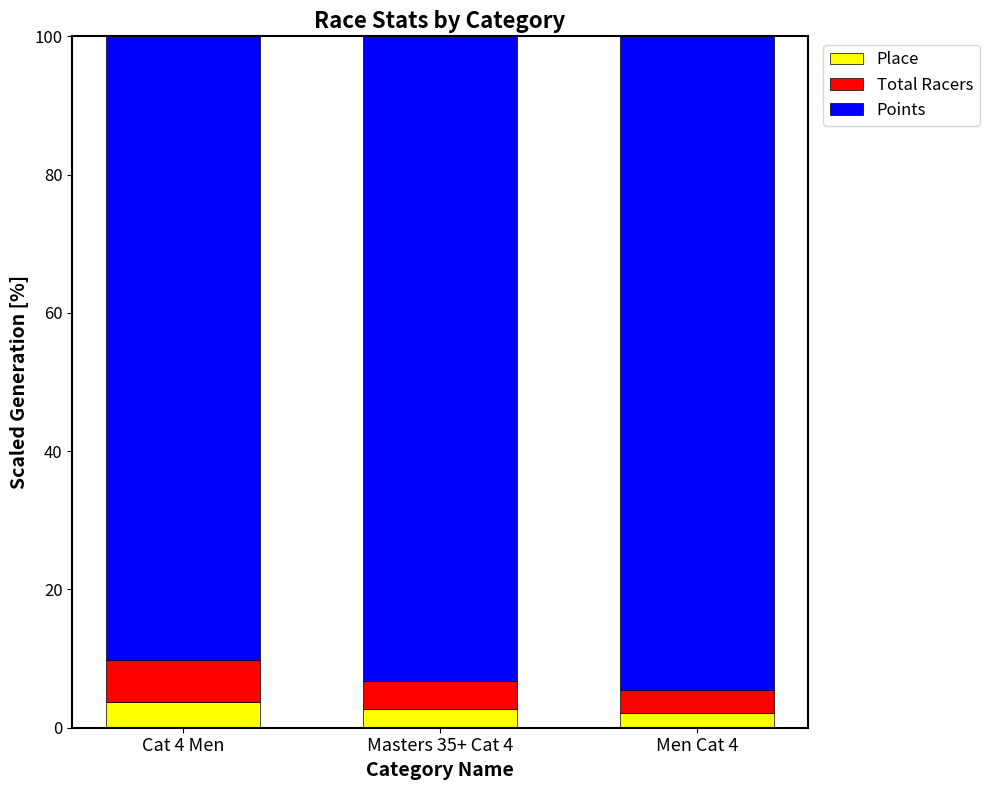

What is the average value of the Place series?

2.9